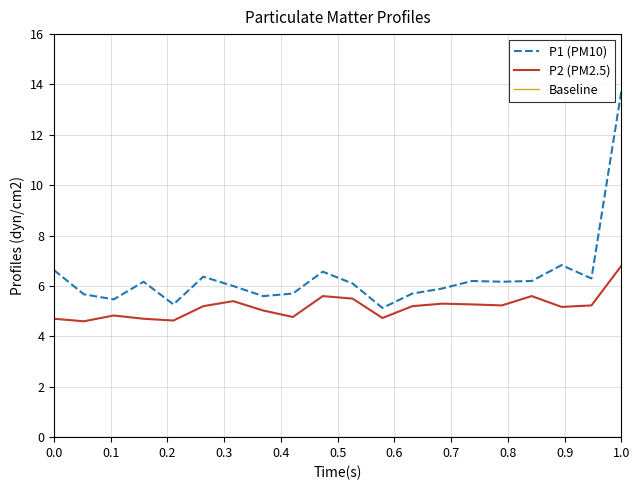

Which series has the widest spread of values?

P1 (PM10)